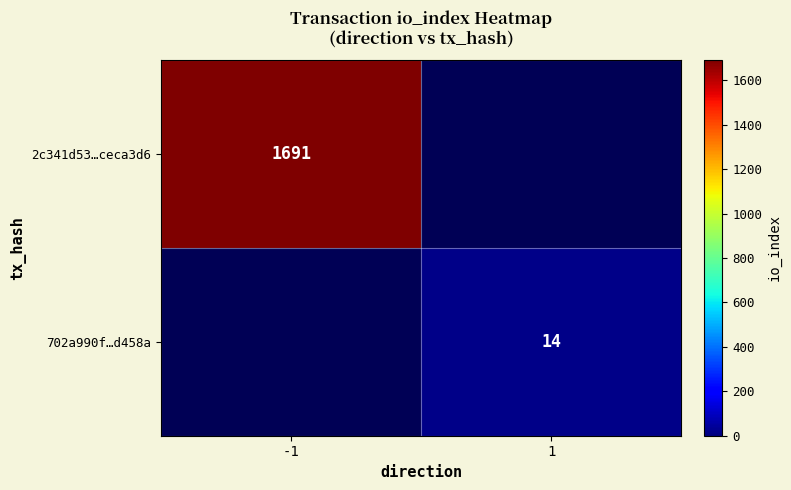

Is it true that 702a990f…d458a equals 20 at 1?

False